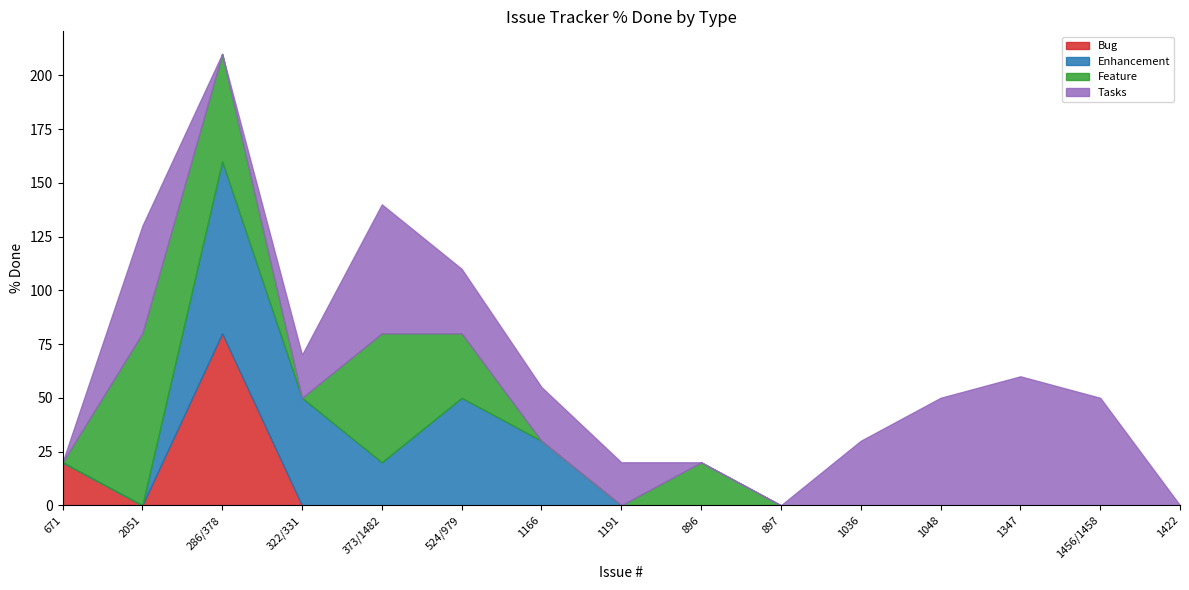

At which category is the sum across all series the highest?

286/378